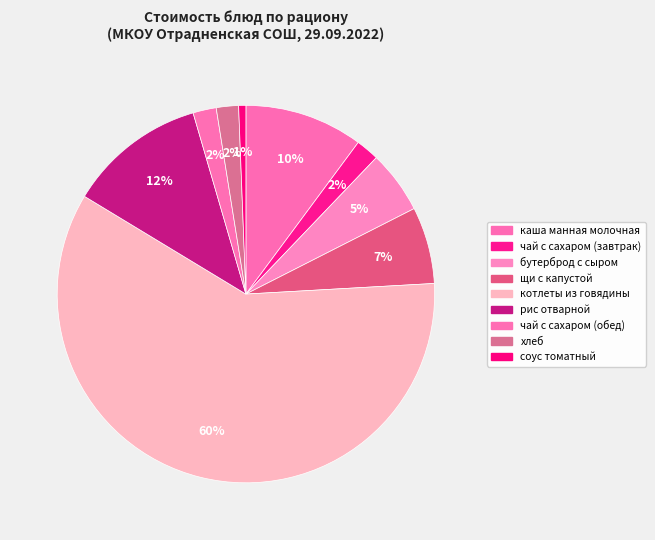

How many segments does this pie chart have?

9